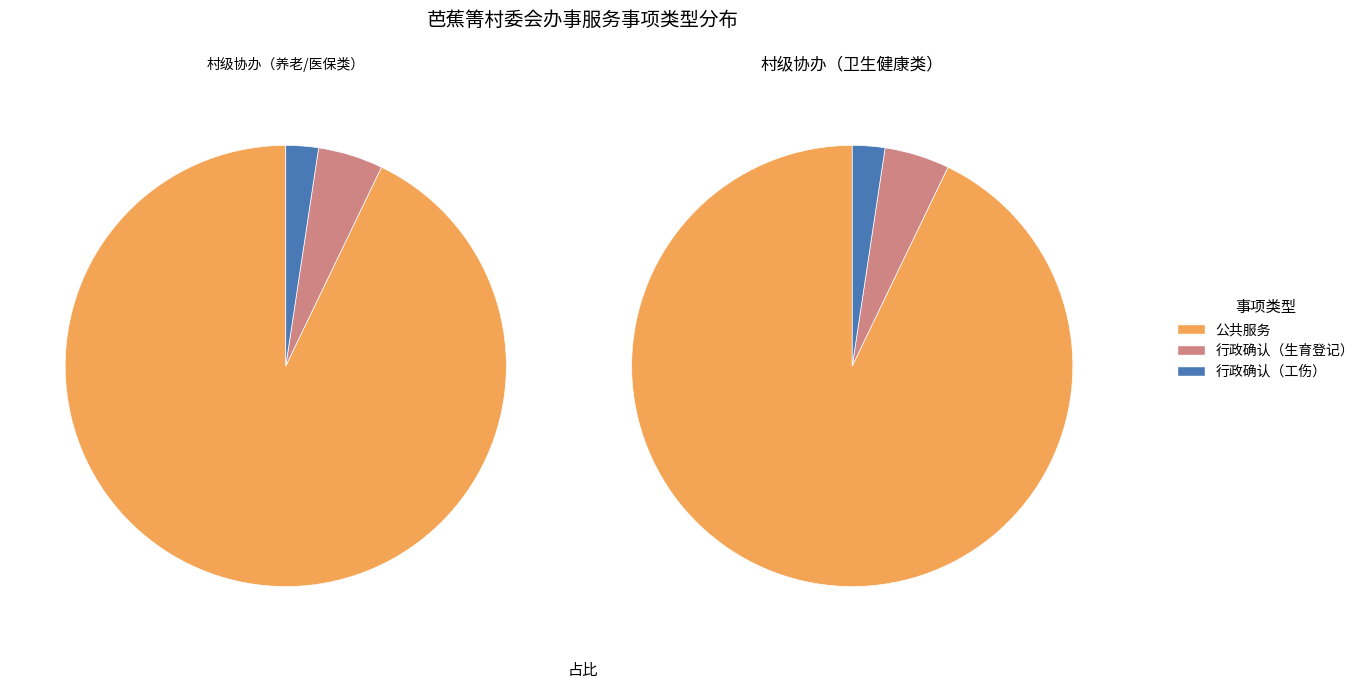

What percentage is NOT represented by 行政确认?

92.9%